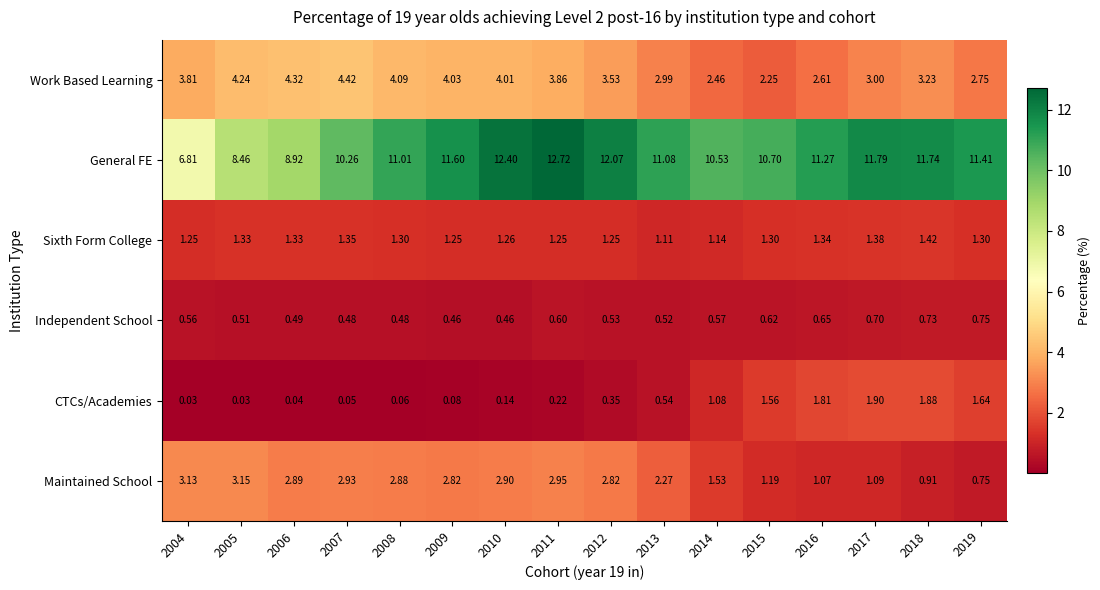

Between 2006 and 2012, which series saw the biggest shift?

General FE